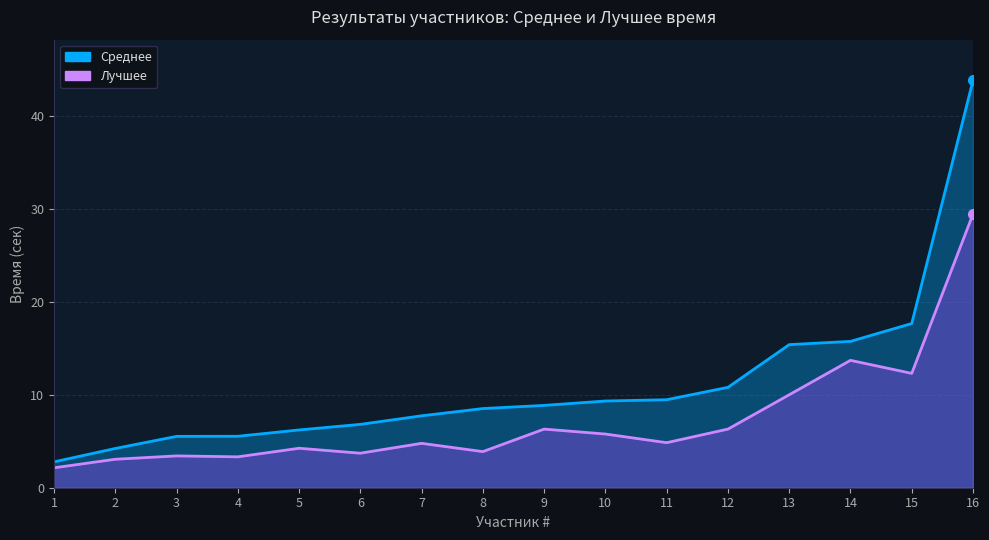

What is the spread (max minus min) of values at 12?

4.5